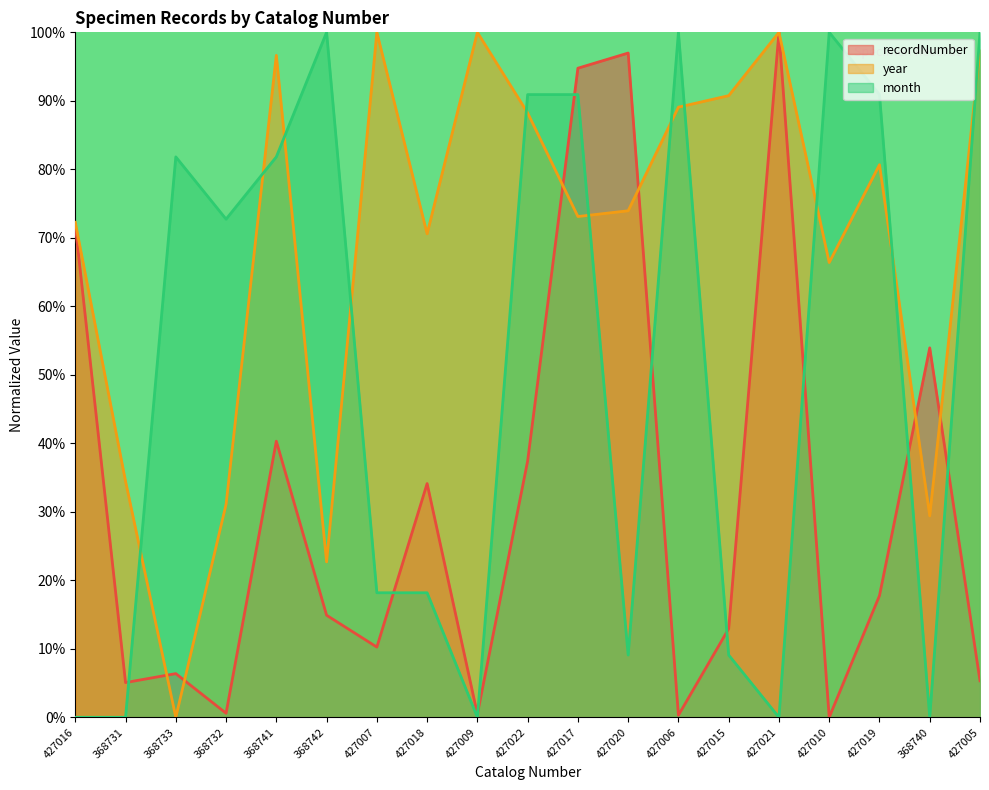

Between 427007 and 427020, which series saw the biggest shift?

recordNumber